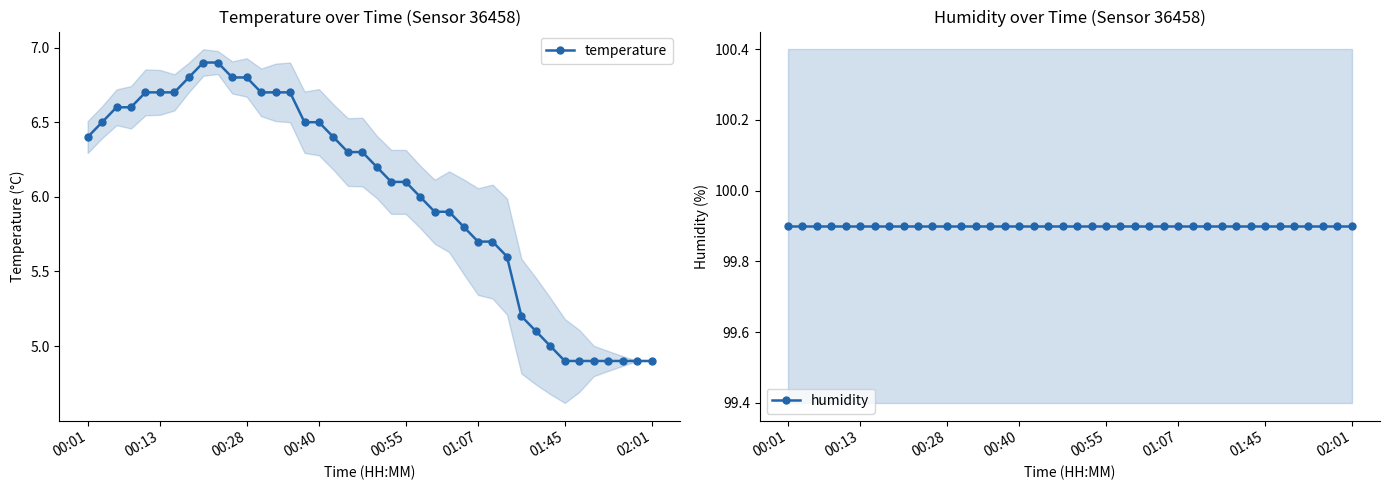

True or false: humidity and temperature intersect in this chart.

False